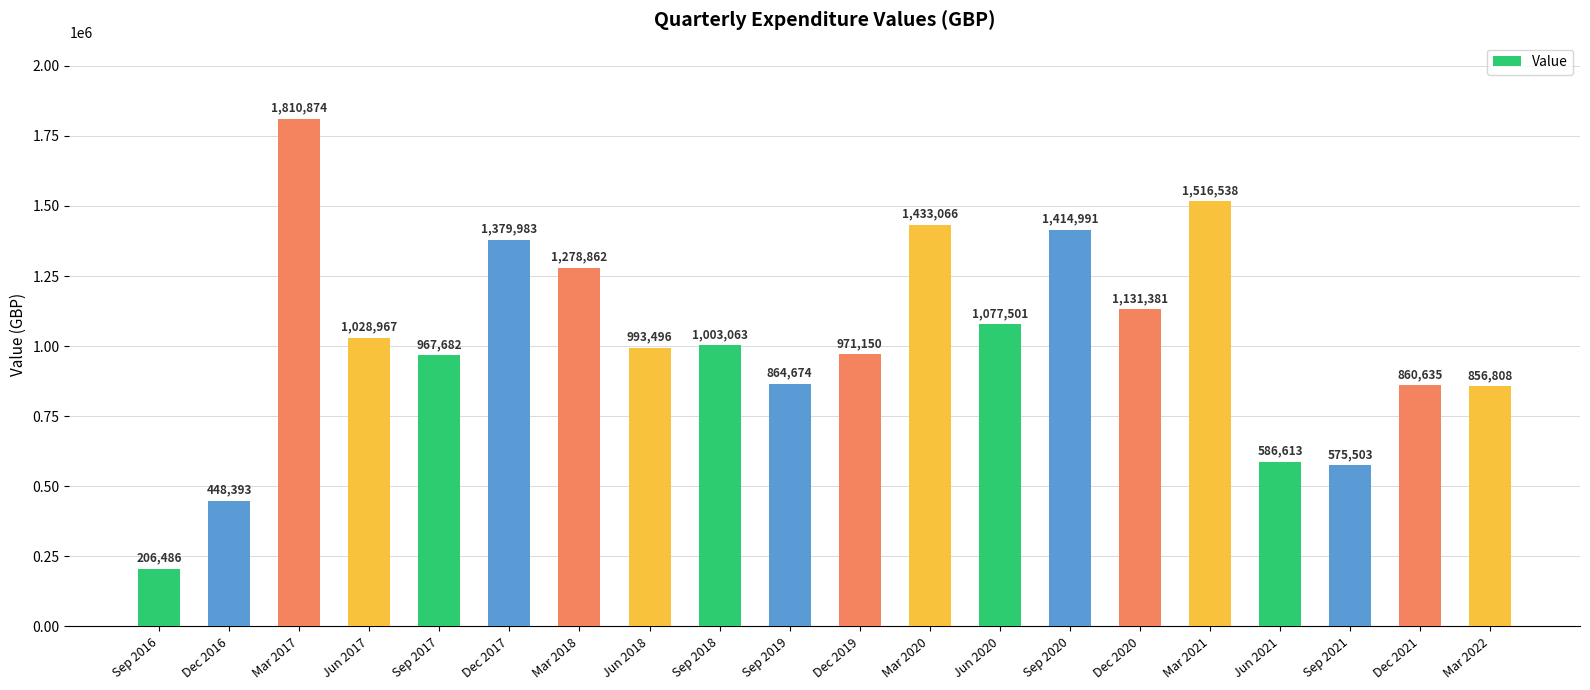

Rank the categories by value from highest to lowest.

Mar 2017, Mar 2021, Mar 2020, Sep 2020, Dec 2017, Mar 2018, Dec 2020, Jun 2020, Jun 2017, Sep 2018, Jun 2018, Dec 2019, Sep 2017, Sep 2019, Dec 2021, Mar 2022, Jun 2021, Sep 2021, Dec 2016, Sep 2016